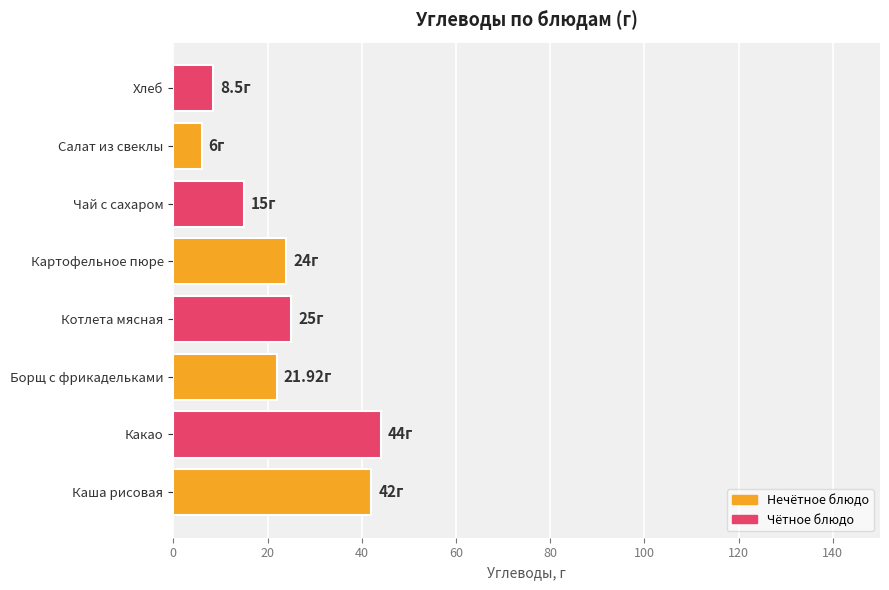

What is the maximum value shown in the chart?

44.0